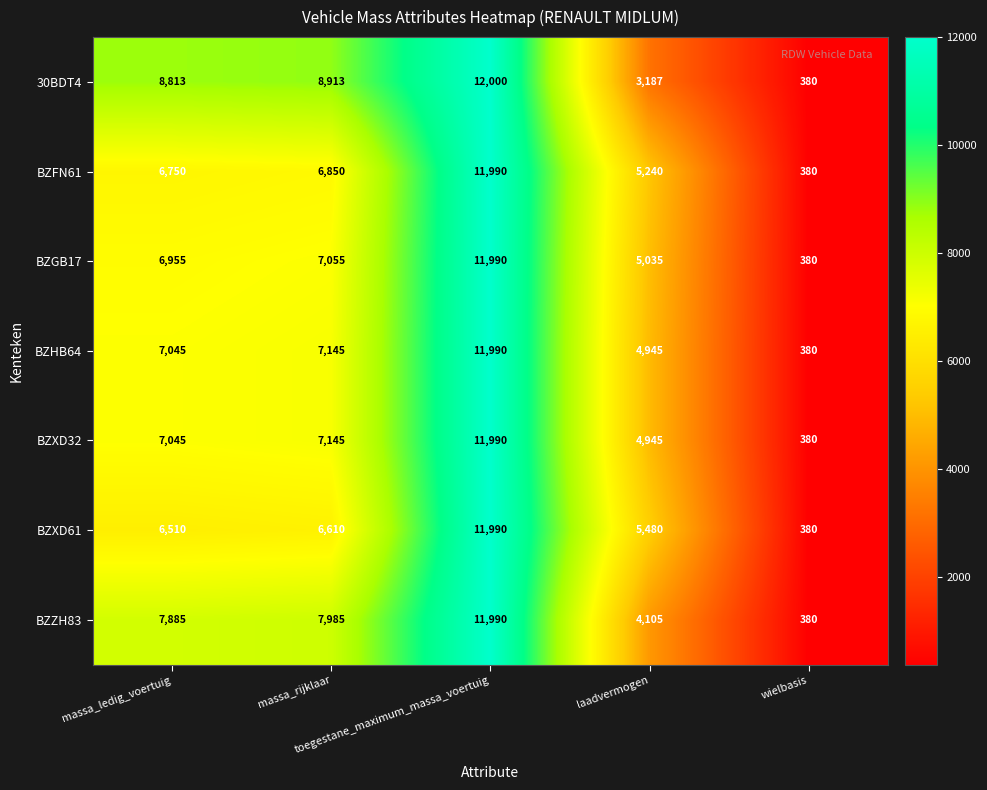

What is the total value across all series at massa_ledig_voertuig?

51003